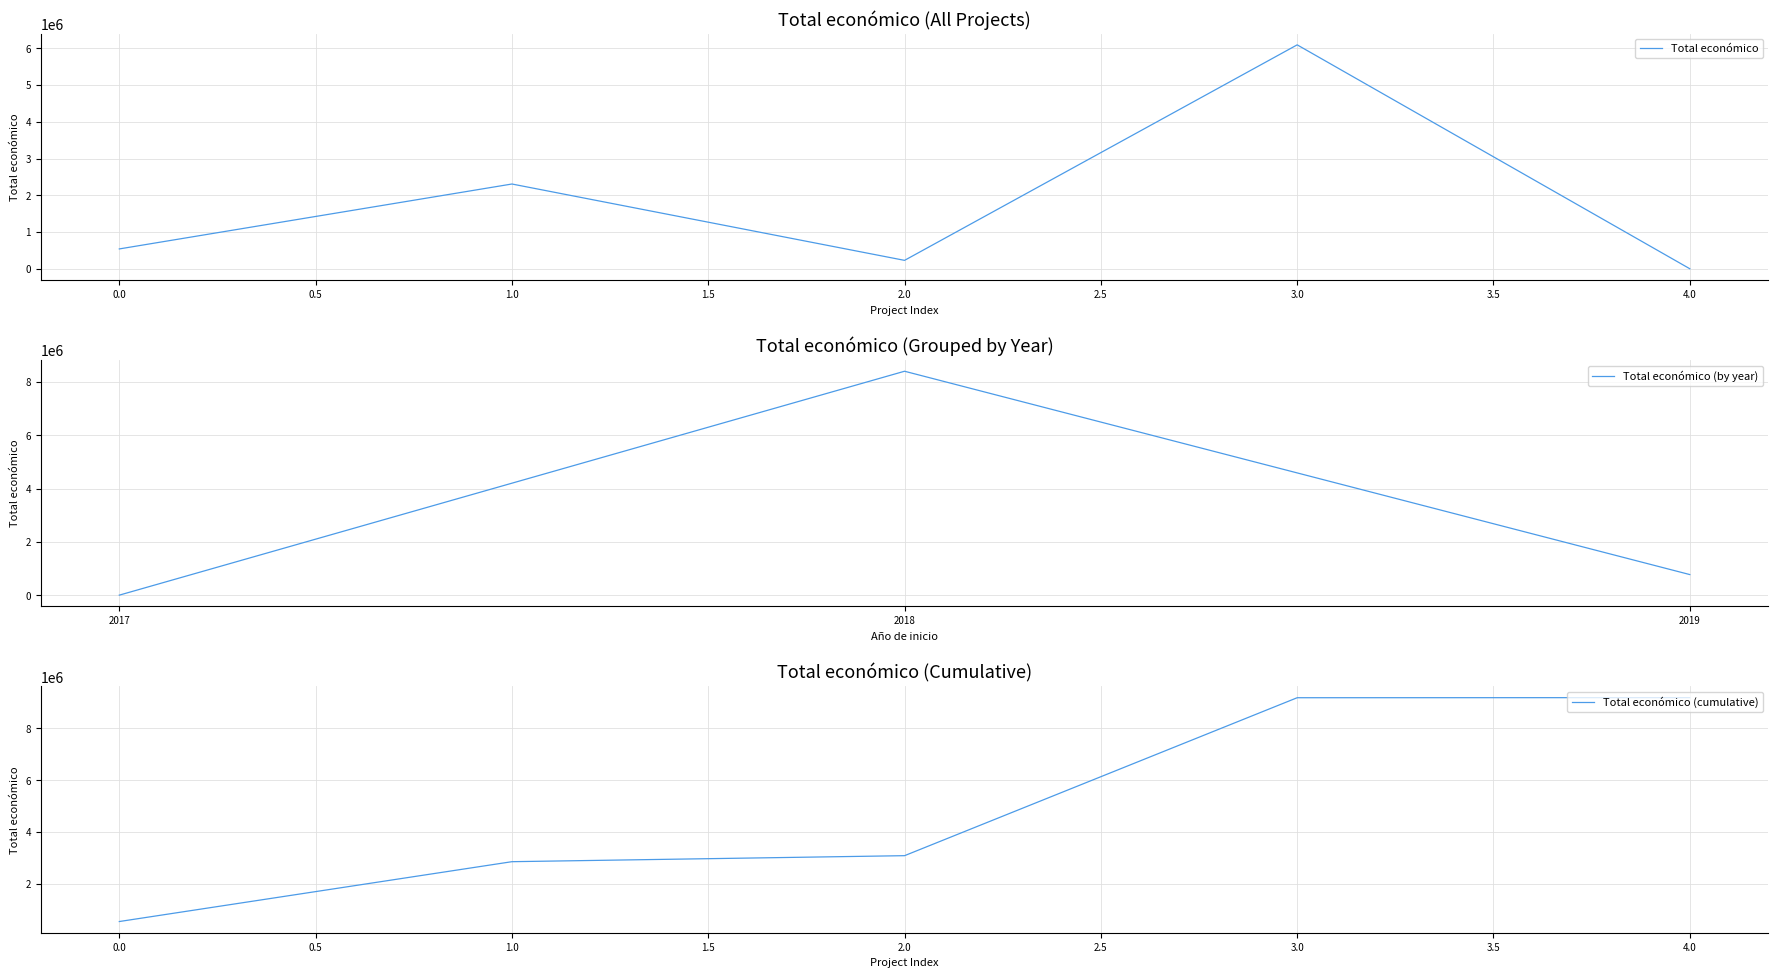

Reading left to right, transcribe all the data shown in this chart.

543404	2310026	232189	6097171	3840